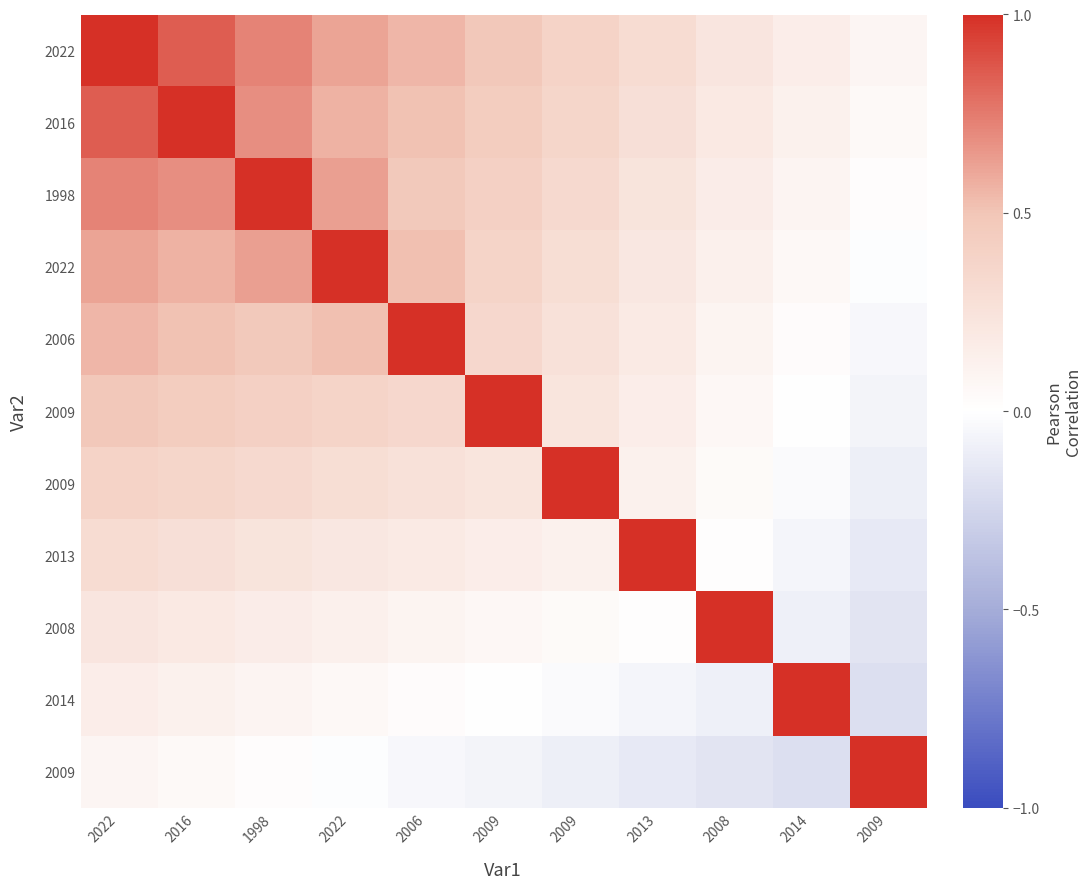

At how many categories does at least one series exceed 0?

11